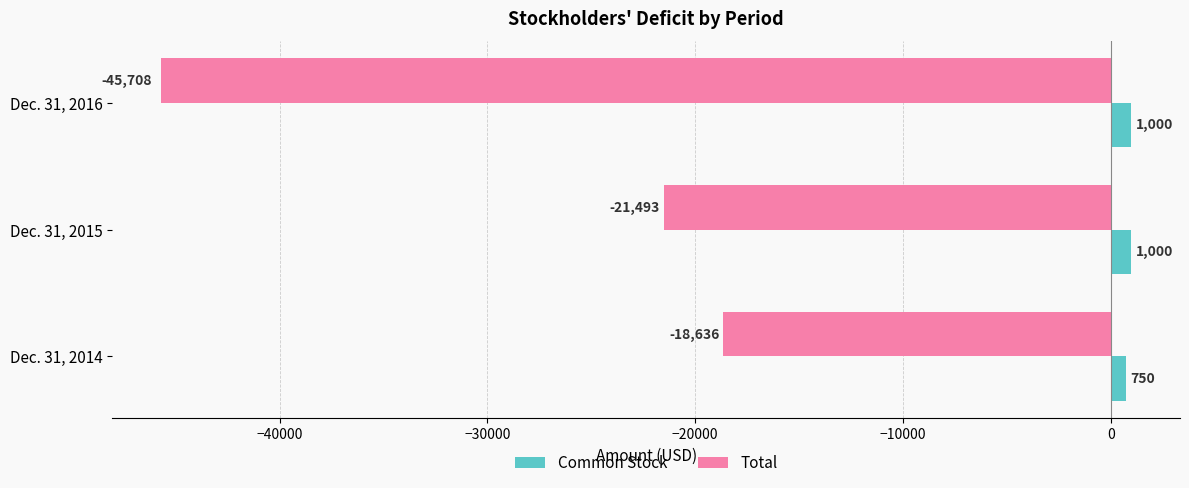

What is the lowest value of the Common Stock series?

750